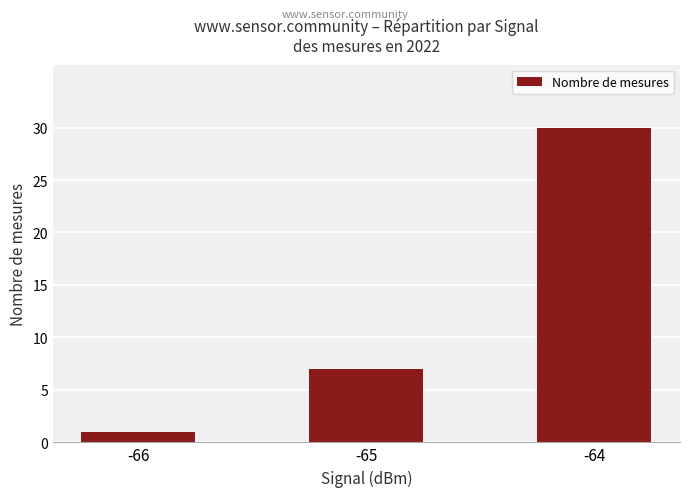

What is the difference between the second highest and minimum values?

6